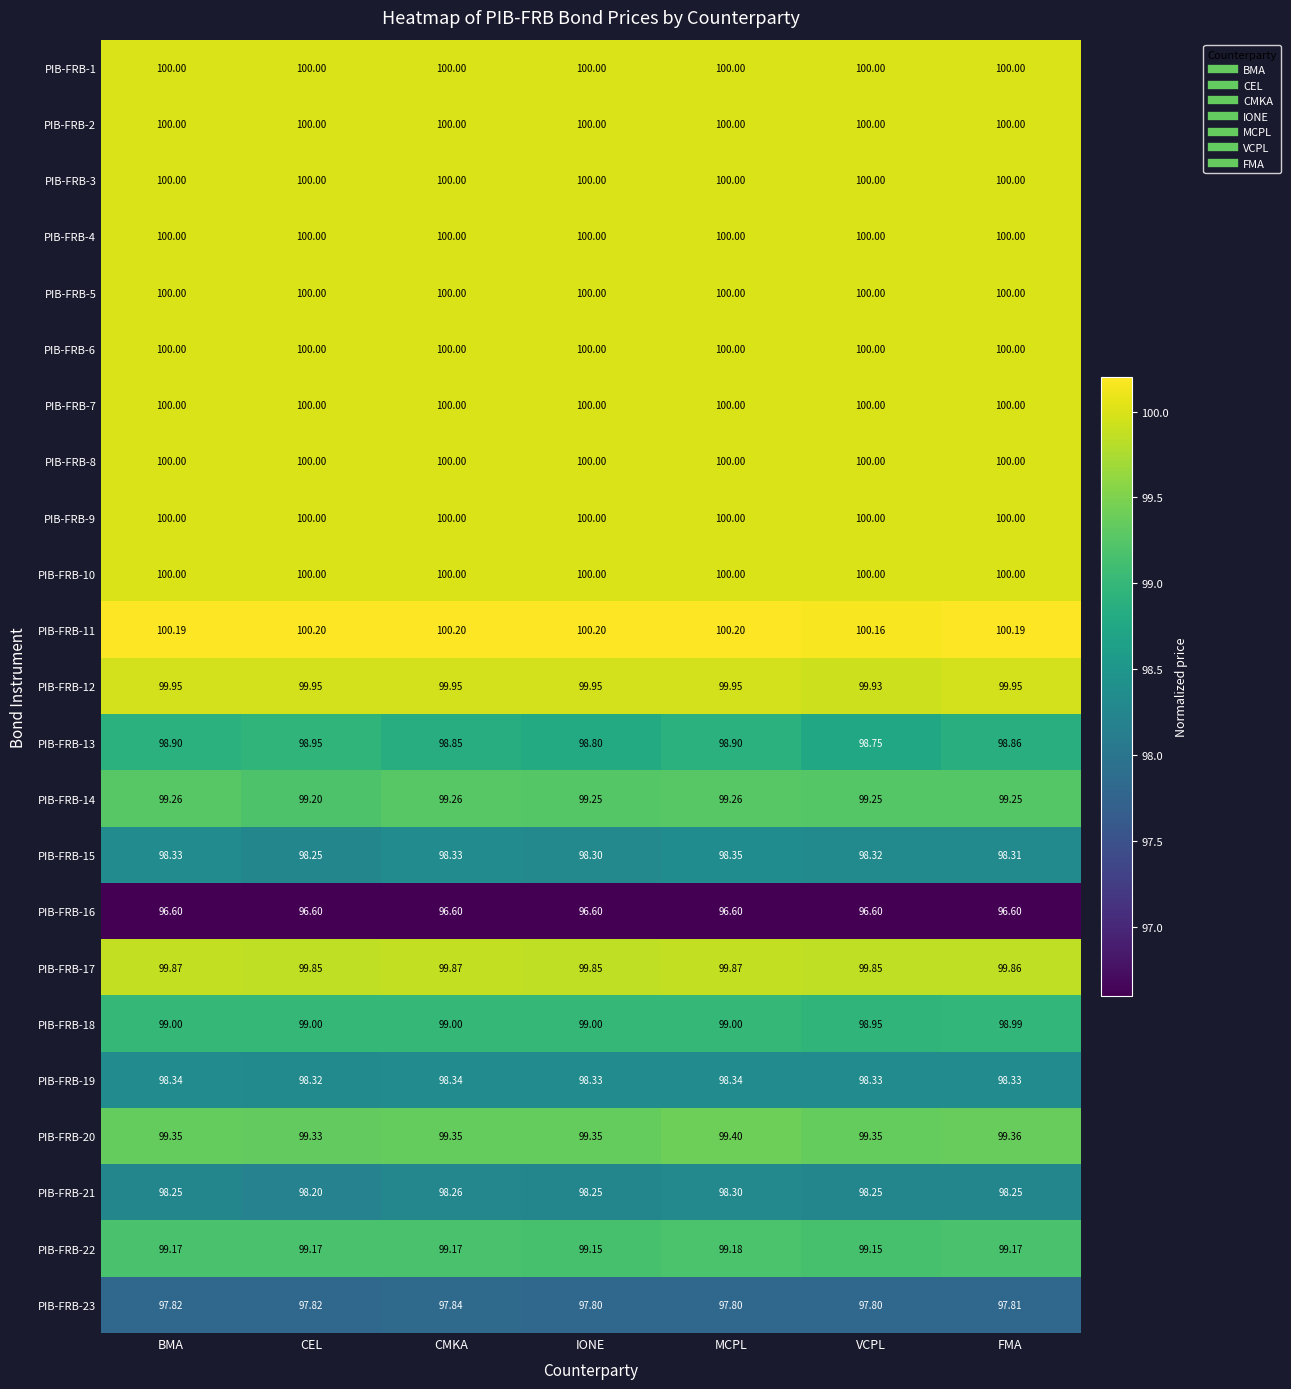

Is the value of PIB-FRB-9 at IONE greater than the value of PIB-FRB-15 at BMA?

Yes